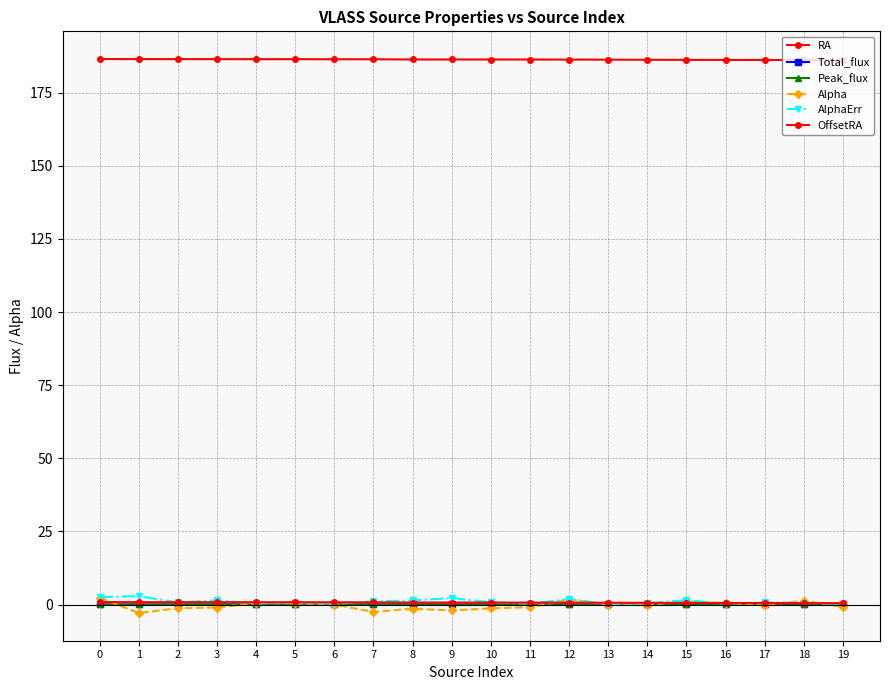

Count the number of data series in this chart.

6